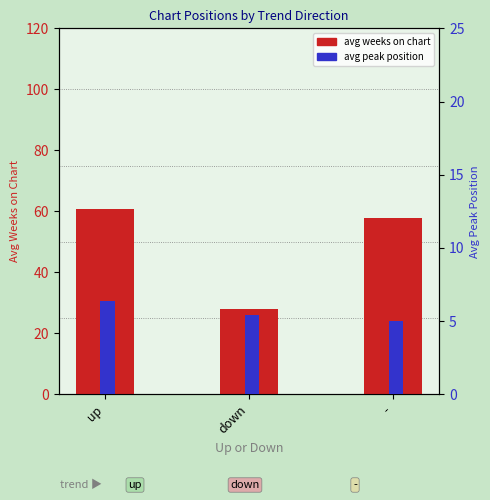

Which category has the highest value across all series?

up